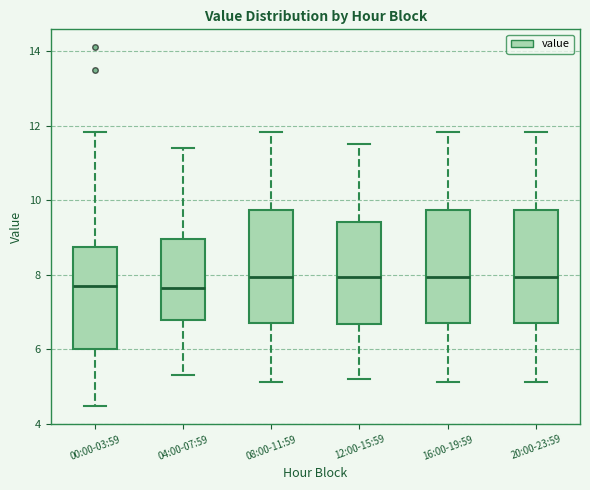

Where does the median line of the box for 12:00-15:59 sit on the y-axis? The values are not printed on the chart, so give them approximately, as read against the axis.

8.0